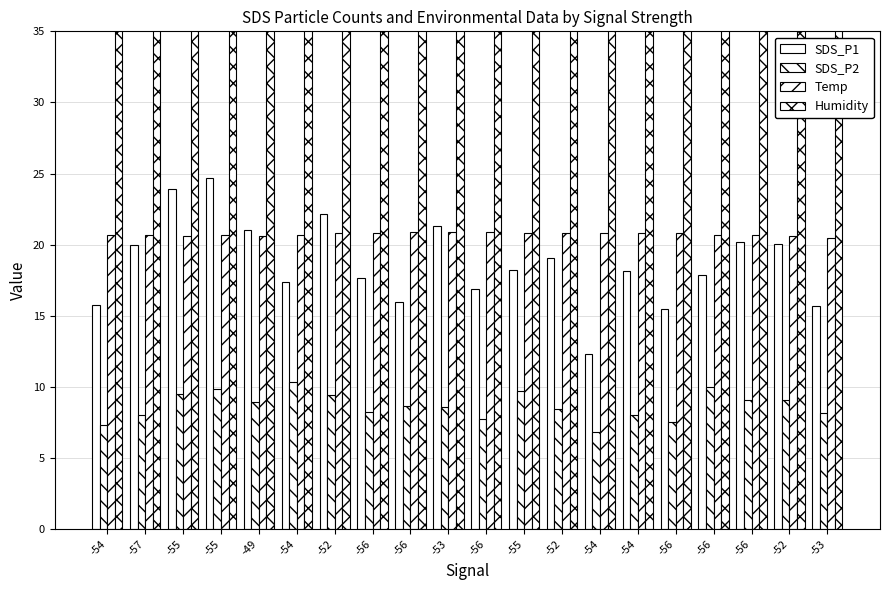

List the labels in order of Temp value, largest first.

-56, -53, -56, -52, -56, -55, -52, -54, -54, -56, -54, -57, -55, -54, -56, -56, -55, -49, -52, -53